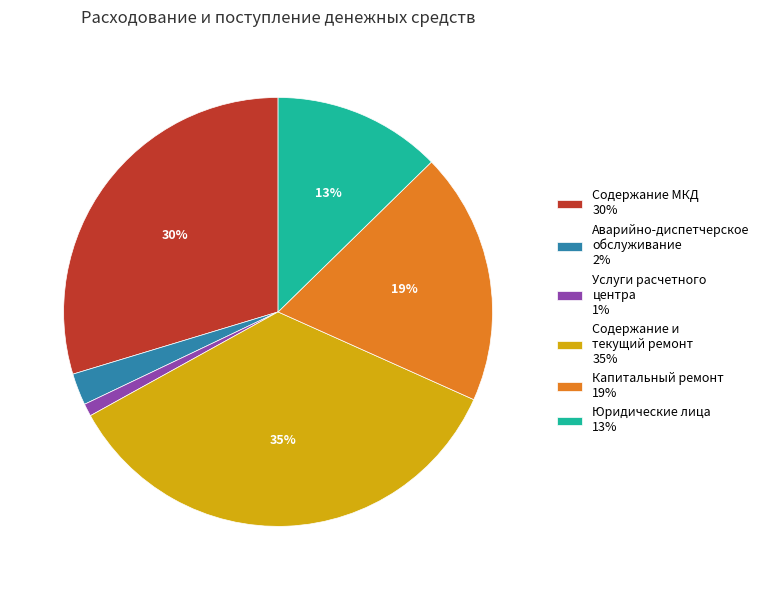

How many slices are in this pie chart?

6